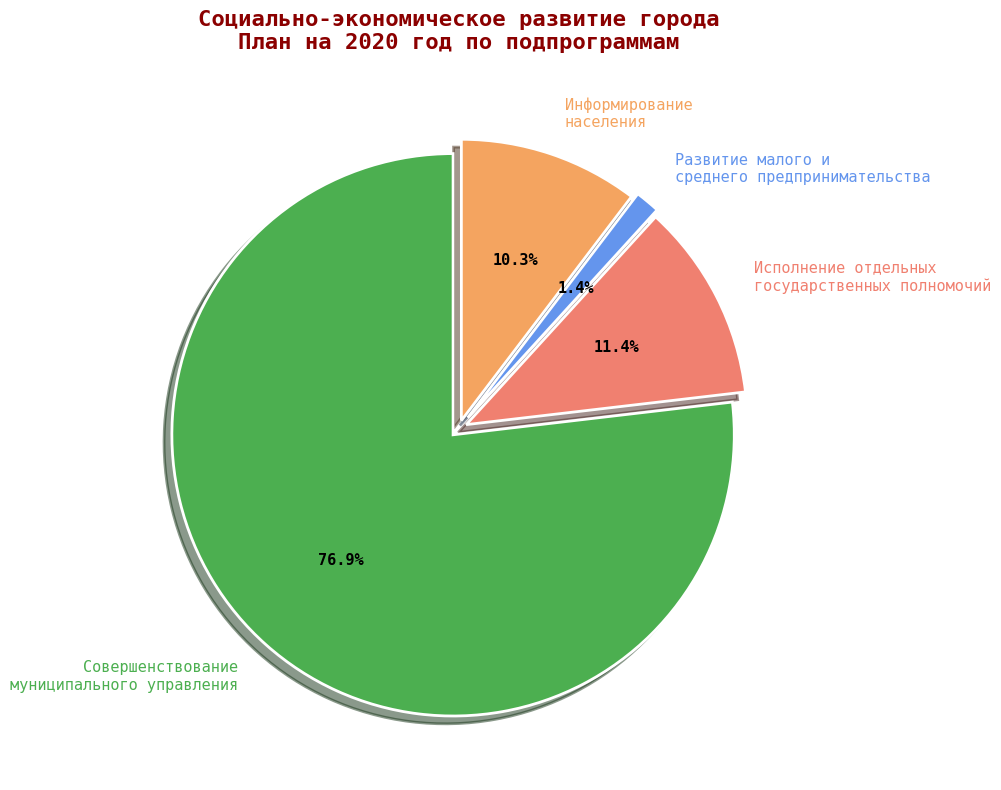

Is the sum of Информирование населения and Совершенствование муниципального управления greater than half?

Yes